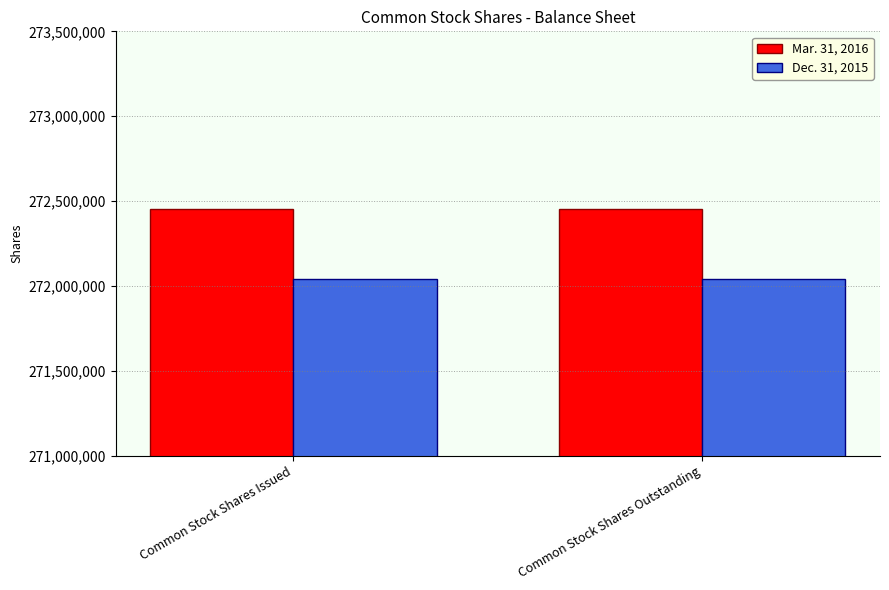

At Common Stock Shares Issued, list the series in order from smallest to largest.

Dec. 31, 2015, Mar. 31, 2016